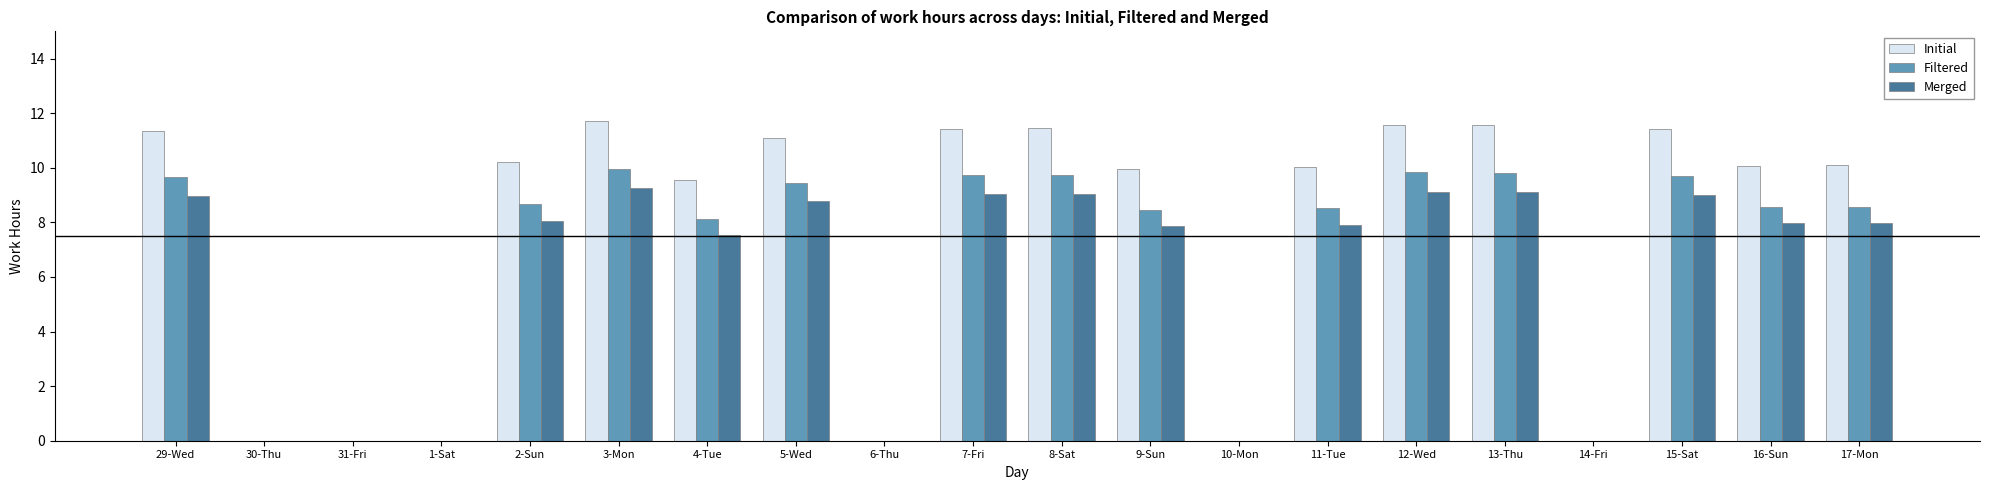

What is the sum of the Merged values at 30-Thu and 4-Tue?

7.5